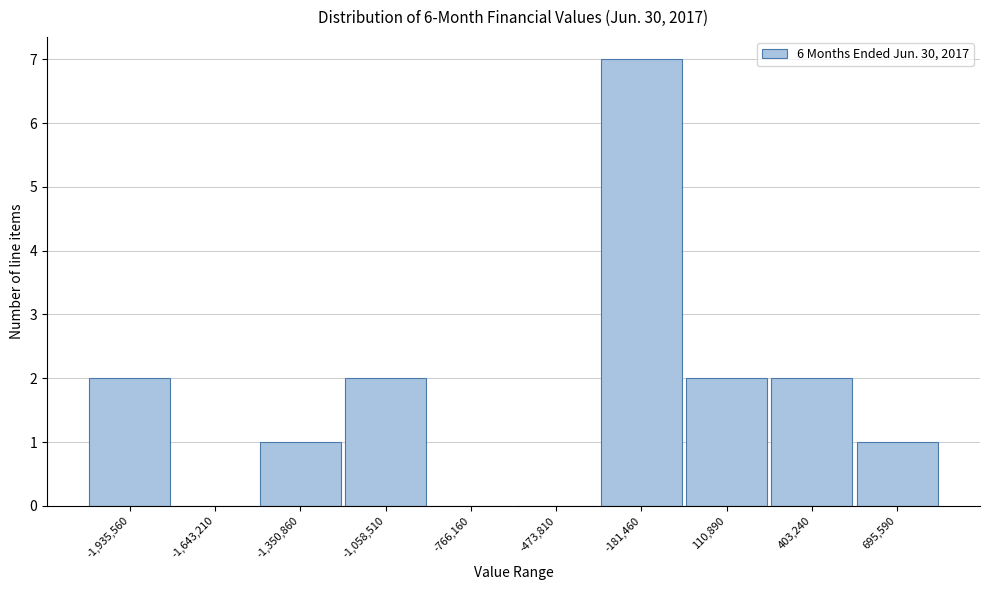

Reading left to right, what are all the values shown in this chart?

-1,935,560=2	-1,643,210=0	-1,350,860=1	-1,058,510=2	-766,160=0	-473,810=0	-181,460=7	110,890=2	403,240=2	695,590=1